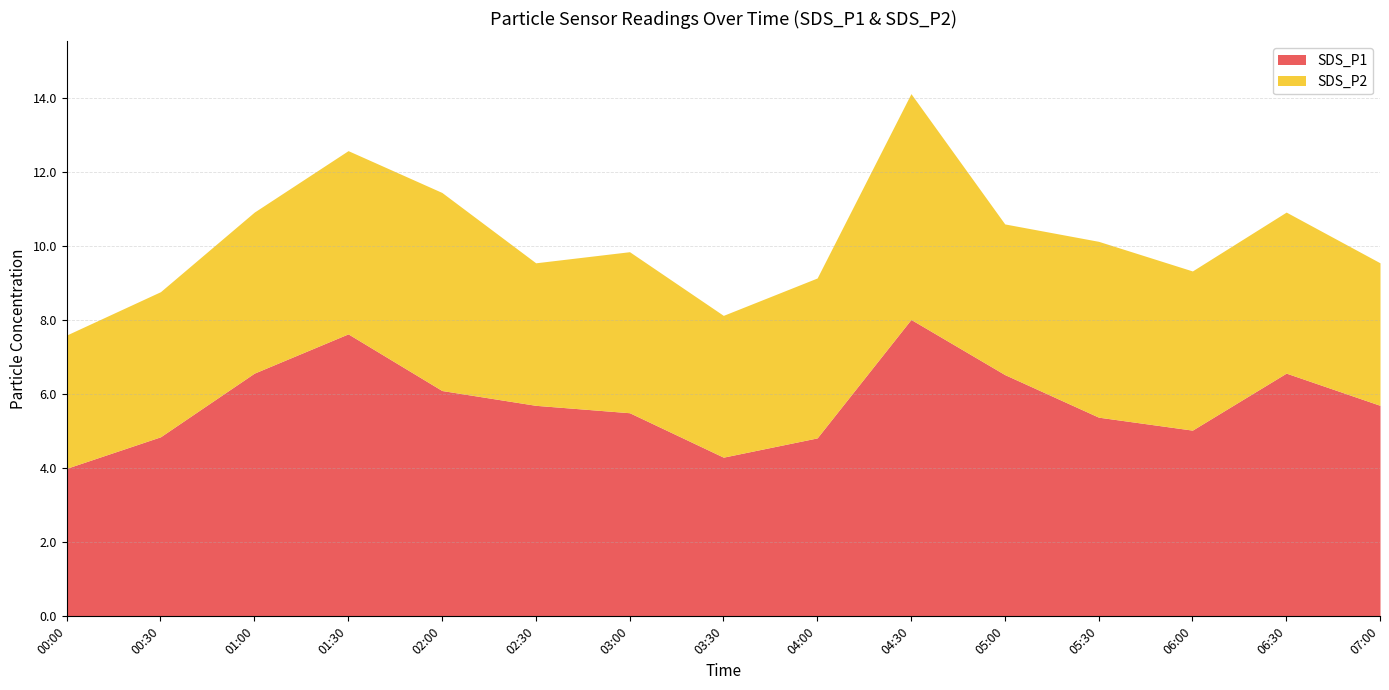

What is the sum of all SDS_P1 values?

86.7